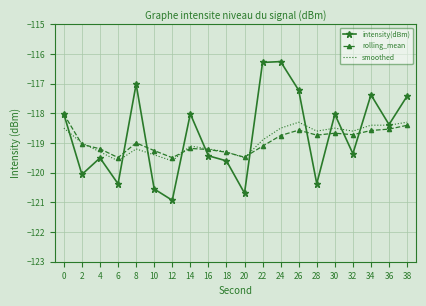

Is it true that smoothed equals -118.5 at 30?

True